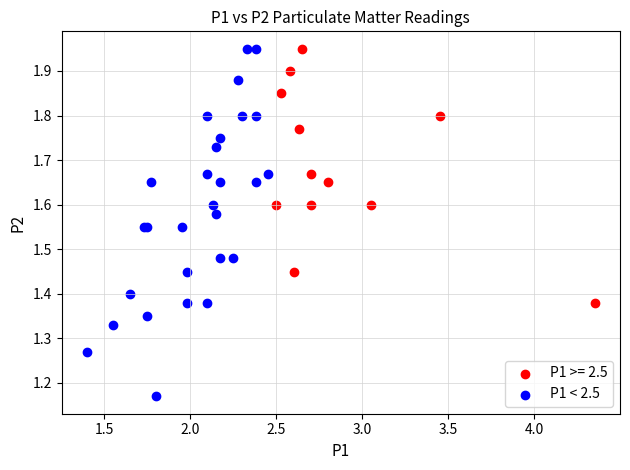

Which series has the largest Y range (max minus min)?

P1 < 2.5